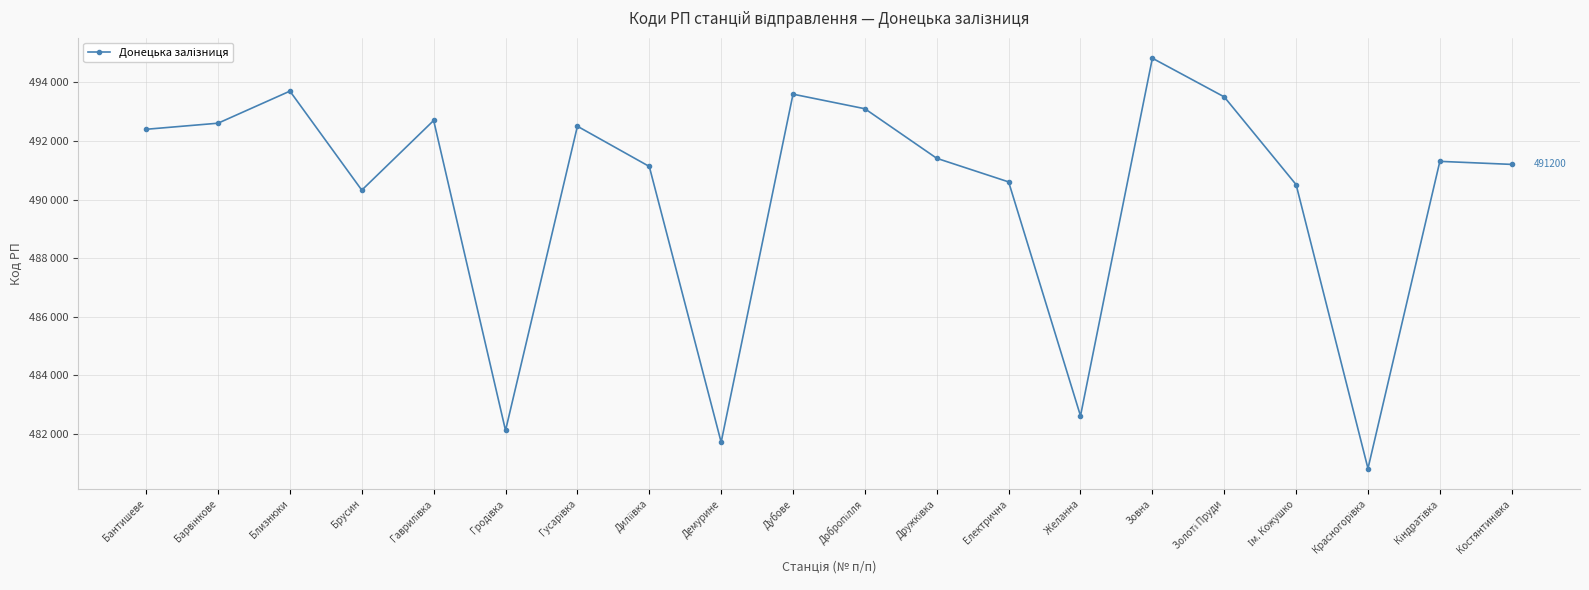

Is this an area chart (filled region under the line)?

No